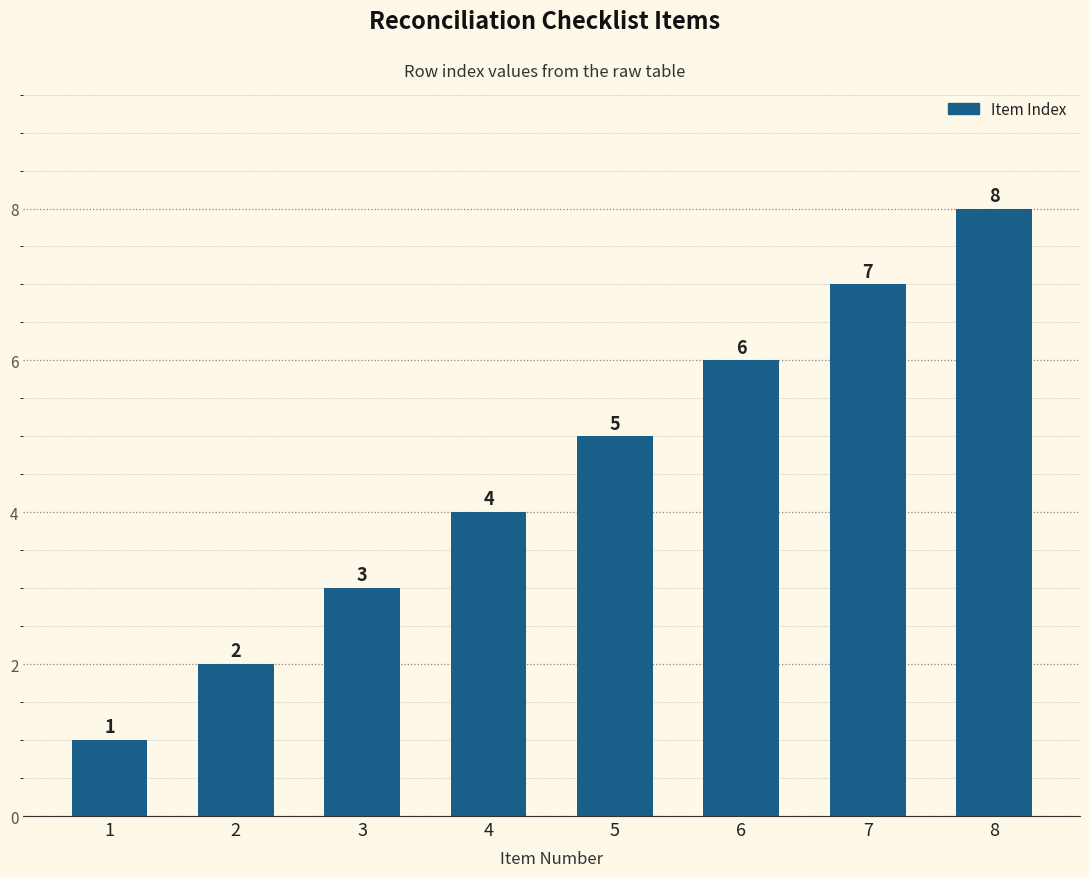

Count the values in the range 3 to 7.

5